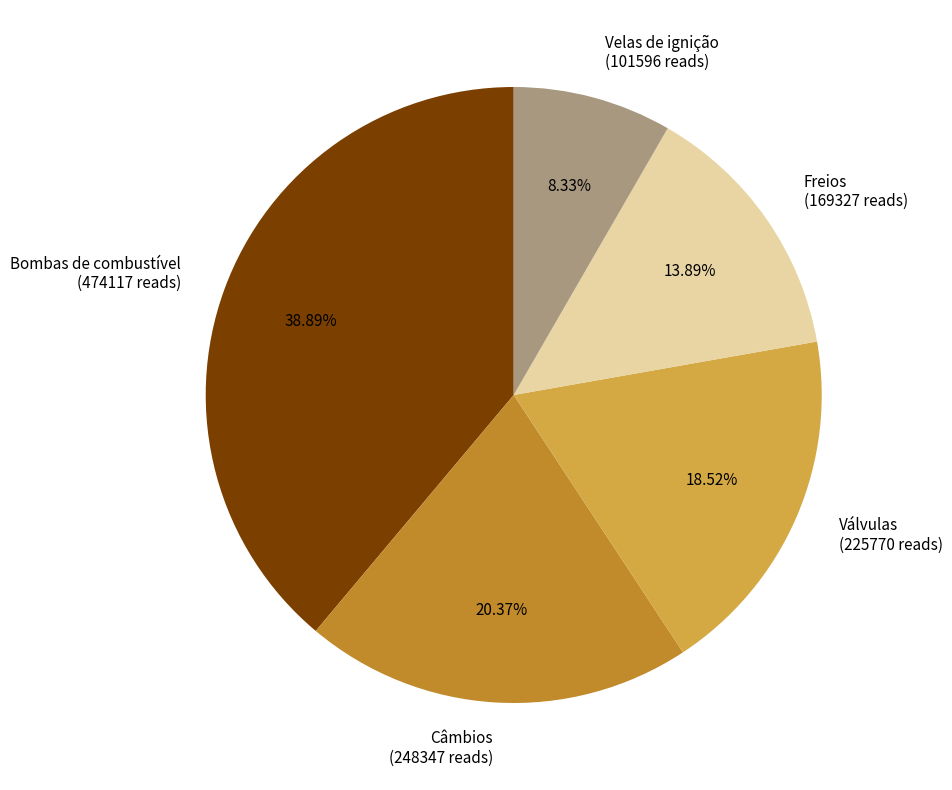

To the nearest percent, what is the combined percentage of Bombas de combustível and Velas de ignição?

47%